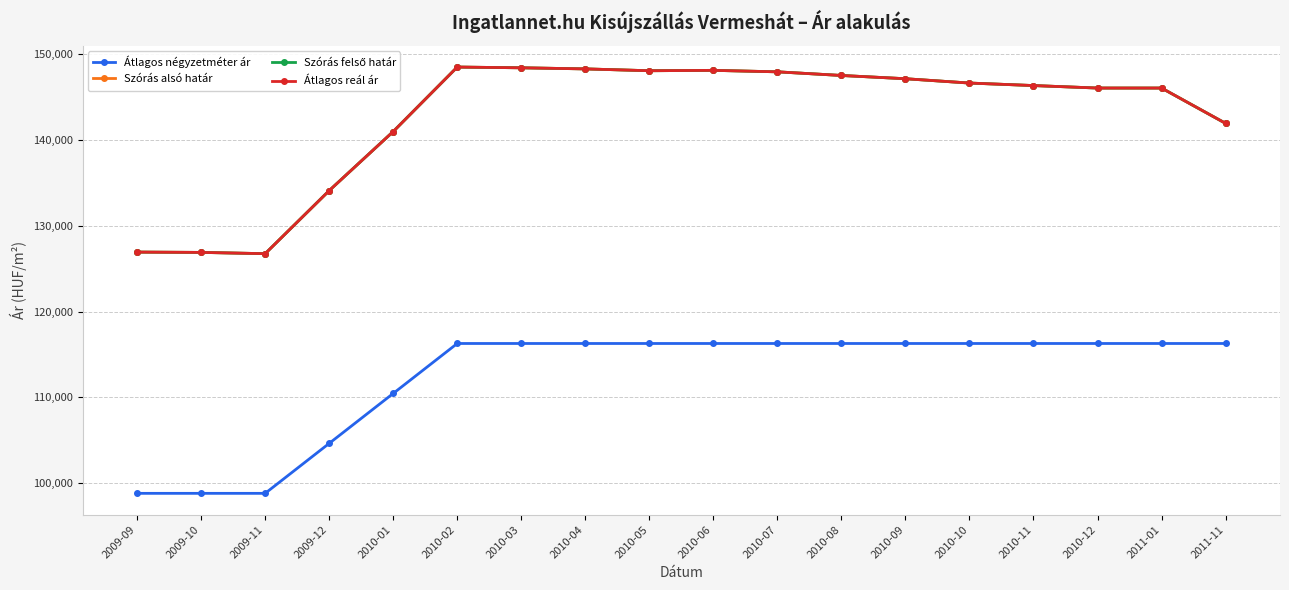

What position from the right is 2010-04?

11